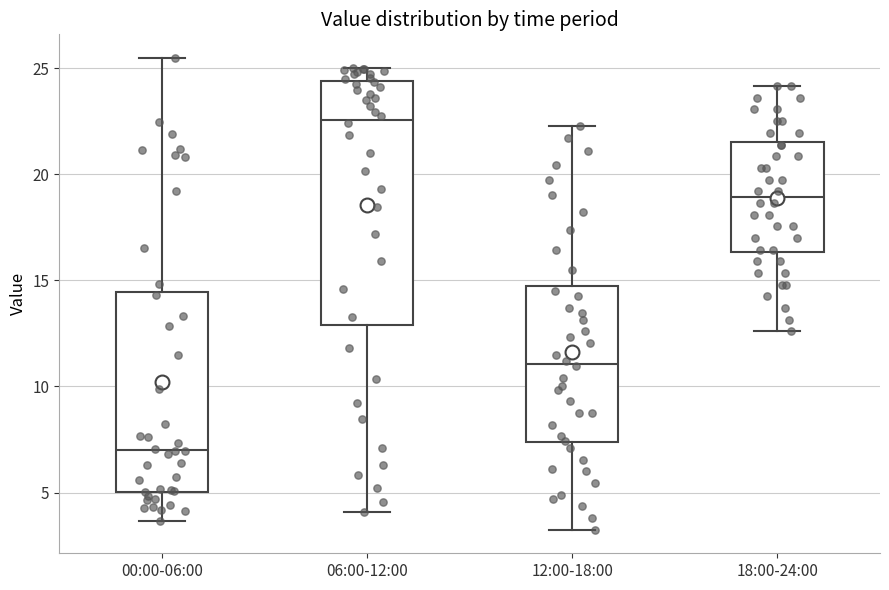

Which box's median line is the highest?

06:00-12:00